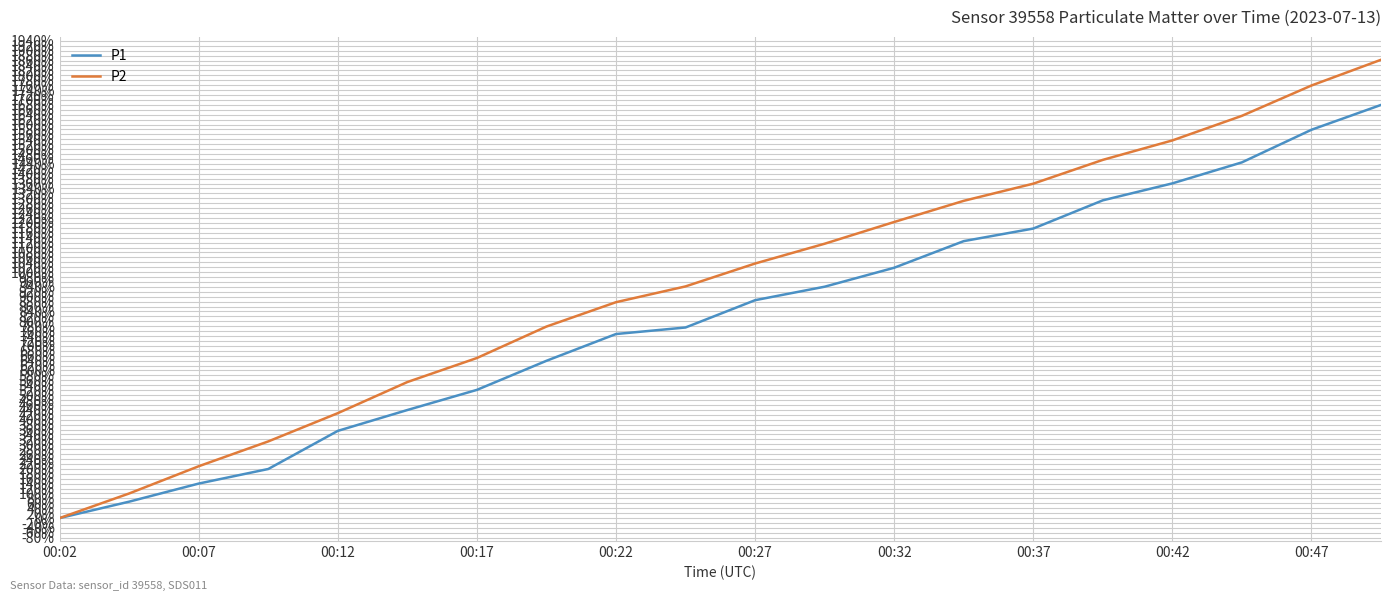

Rank the series by their maximum value, from lowest to highest.

P1, P2